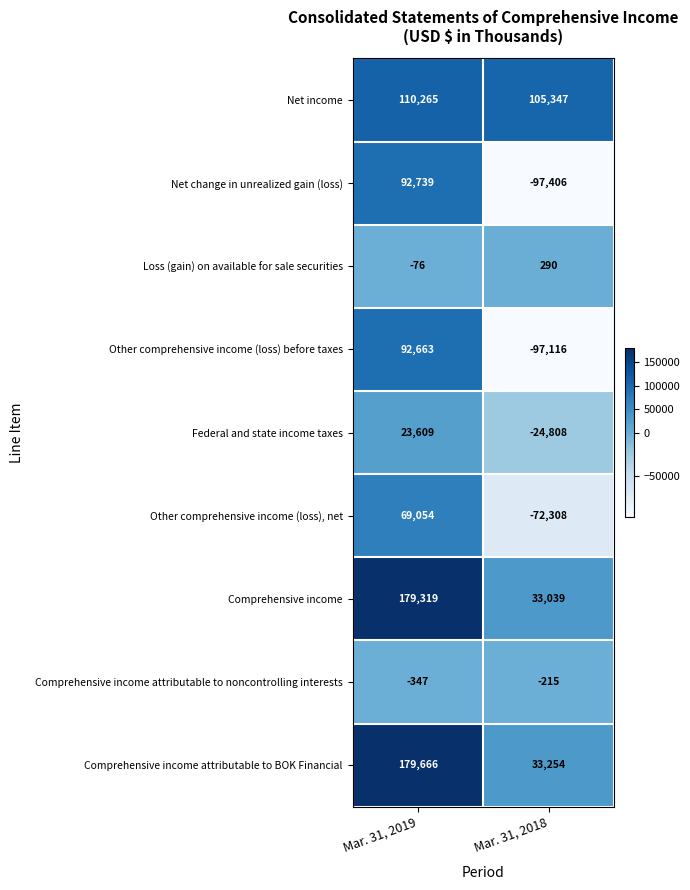

Reading left to right, extract all data points from this chart.

Net income: Mar. 31, 2019=110265	Mar. 31, 2018=105347
Net change in unrealized gain (loss): Mar. 31, 2019=92739	Mar. 31, 2018=-97406
Loss (gain) on available for sale securities: Mar. 31, 2019=-76	Mar. 31, 2018=290
Other comprehensive income (loss) before taxes: Mar. 31, 2019=92663	Mar. 31, 2018=-97116
Federal and state income taxes: Mar. 31, 2019=23609	Mar. 31, 2018=-24808
Other comprehensive income (loss), net: Mar. 31, 2019=69054	Mar. 31, 2018=-72308
Comprehensive income: Mar. 31, 2019=179319	Mar. 31, 2018=33039
Comprehensive income attributable to noncontrolling interests: Mar. 31, 2019=-347	Mar. 31, 2018=-215
Comprehensive income attributable to BOK Financial: Mar. 31, 2019=179666	Mar. 31, 2018=33254